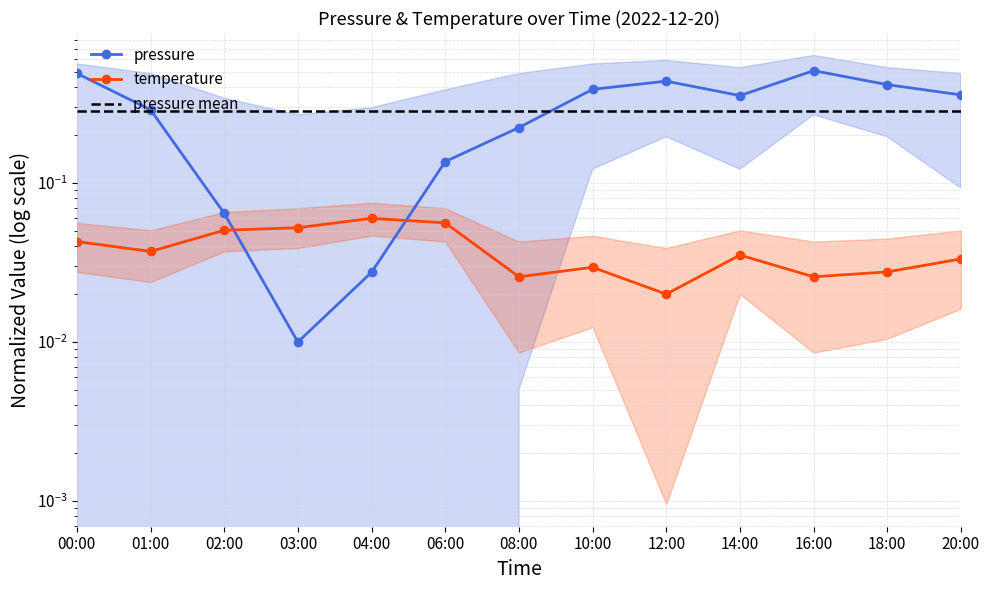

What position from the right is 10:00?

6